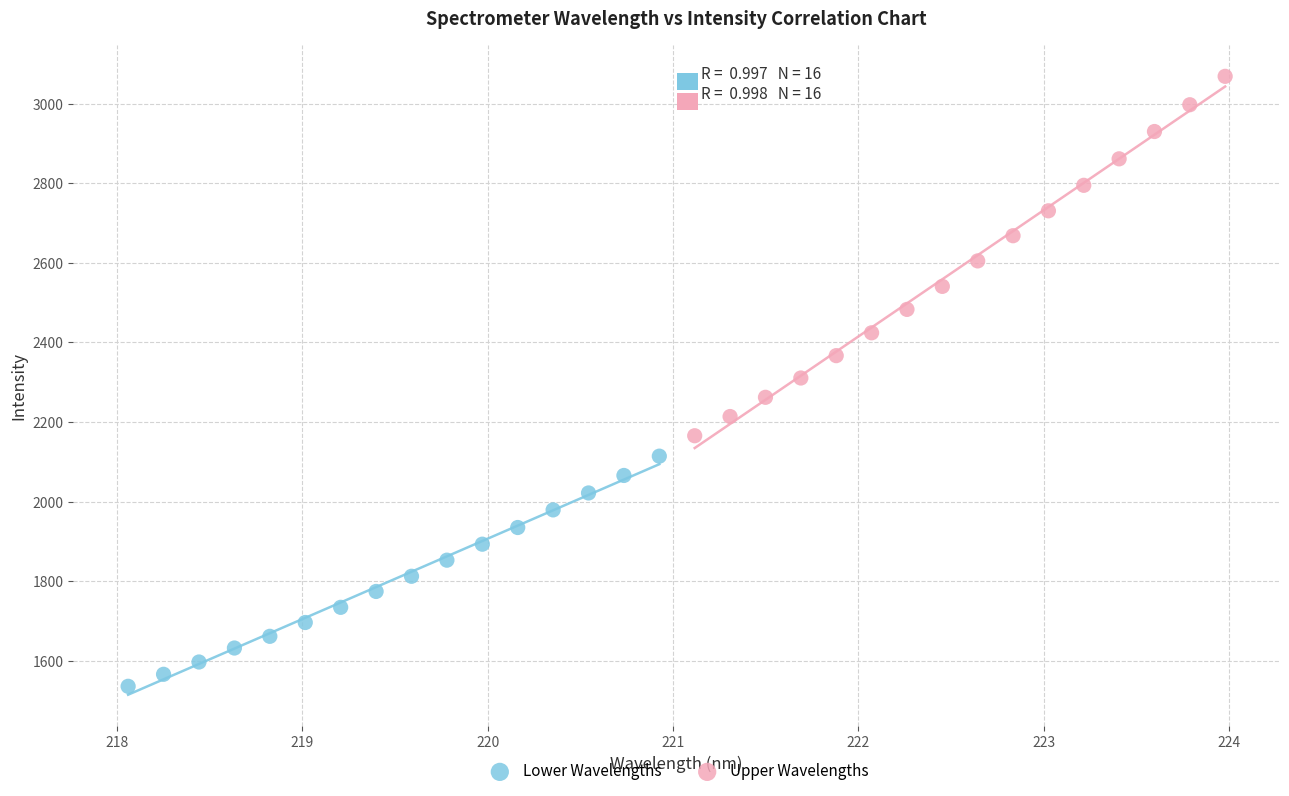

Which series reaches the minimum Y coordinate?

Lower Wavelengths